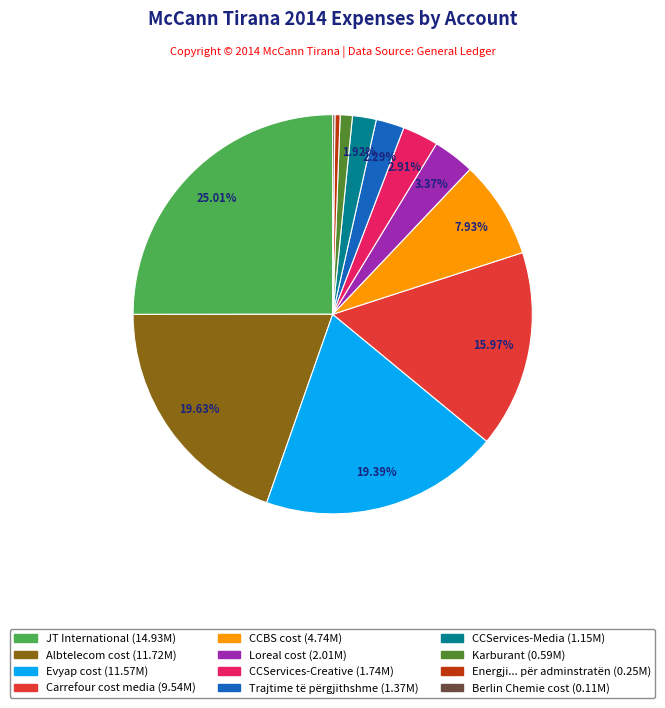

Does any single category account for the majority?

No